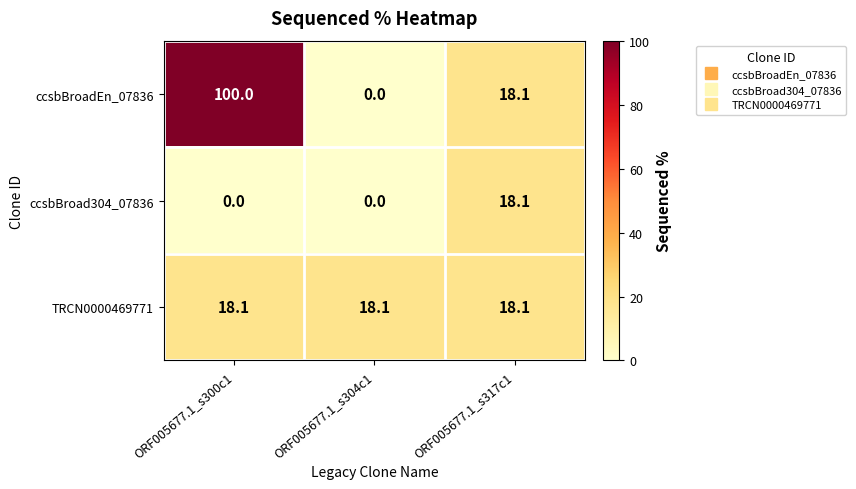

The value of ccsbBroad304_07836 at ORF005677.1_s300c1 is 10.7. True or false?

False